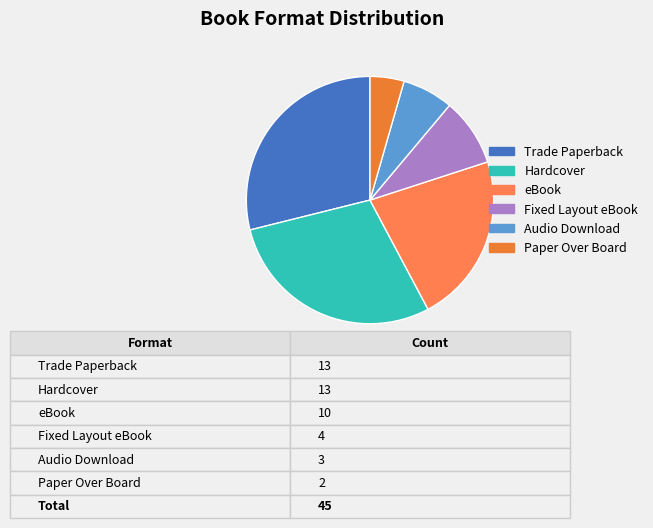

What percentage is NOT represented by Trade Paperback?

71.1%